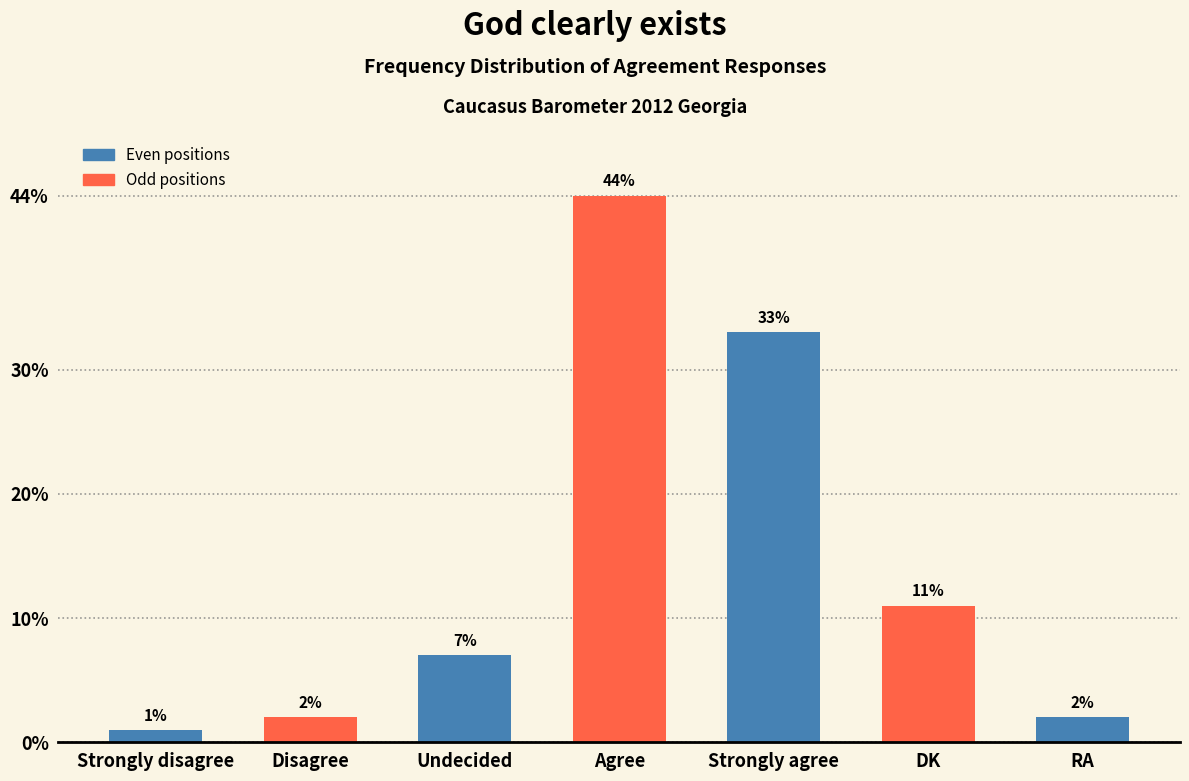

At which category does the chart reach its minimum across all series?

Strongly disagree